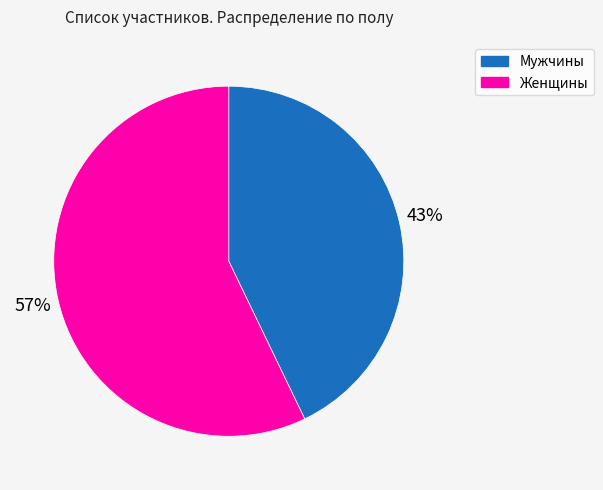

How many slices are in this pie chart?

2